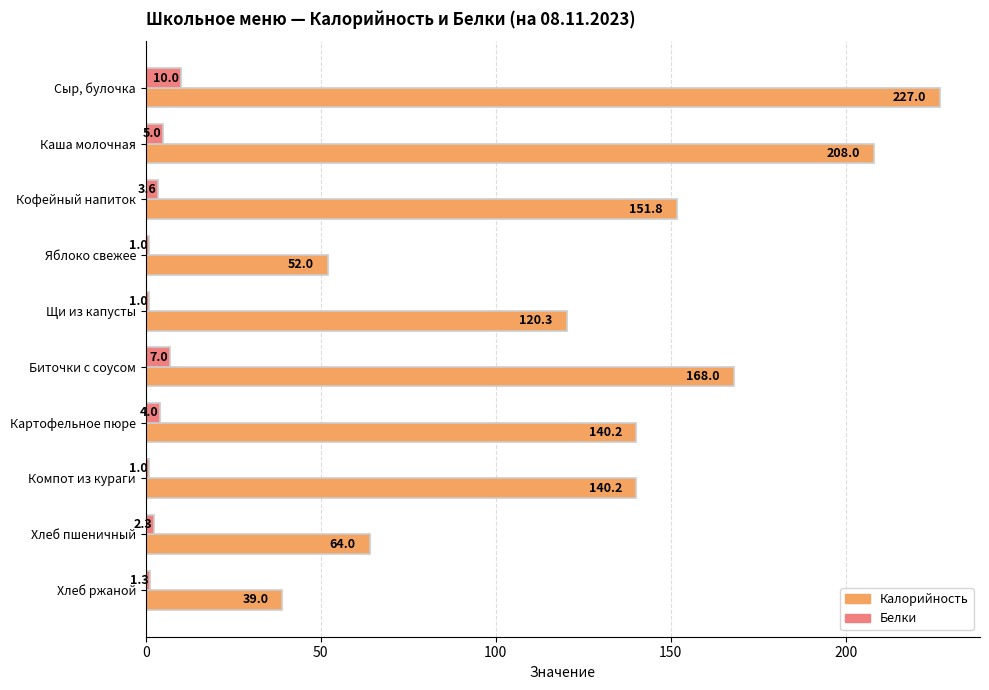

Which series has the widest spread of values?

Калорийность